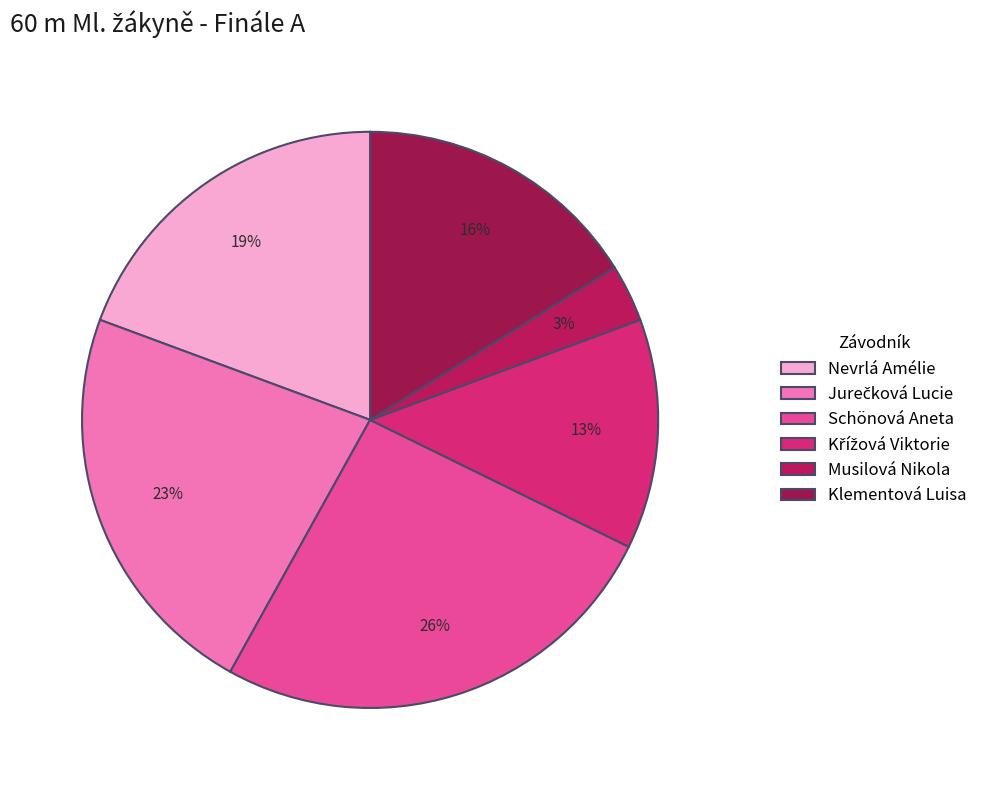

Does any single category account for the majority?

No